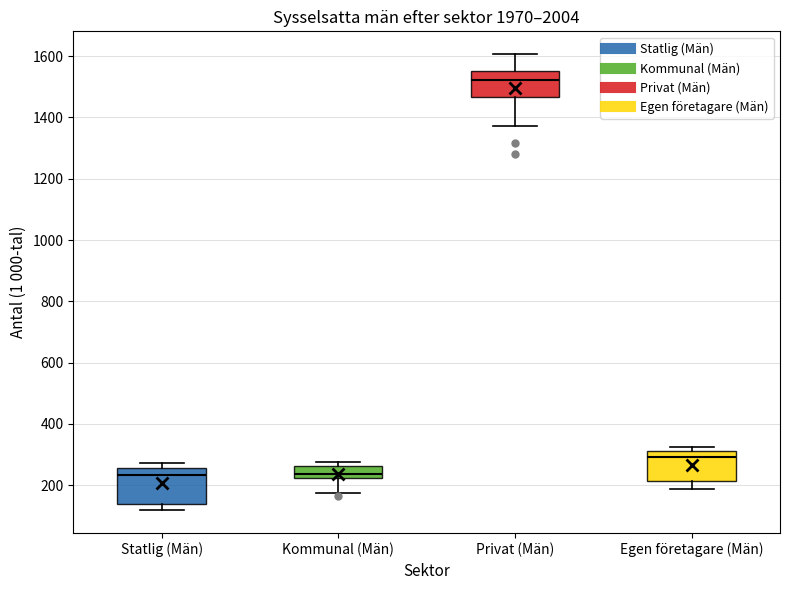

Reading left to right, transcribe this box plot: for each box, give where its median line is, the range the box spans, and where its two whiskers end, as read against the y-axis. The values are not printed on the chart, so give them approximately, as read against the axis.

Statlig (Män): median 240, box 140 to 260, whiskers 120 to 280
Kommunal (Män): median 240, box 220 to 260, whiskers 180 to 280
Privat (Män): median 1520, box 1460 to 1560, whiskers 1380 to 1600
Egen företagare (Män): median 300, box 220 to 320, whiskers 180 to 320 (just above the box's upper edge)